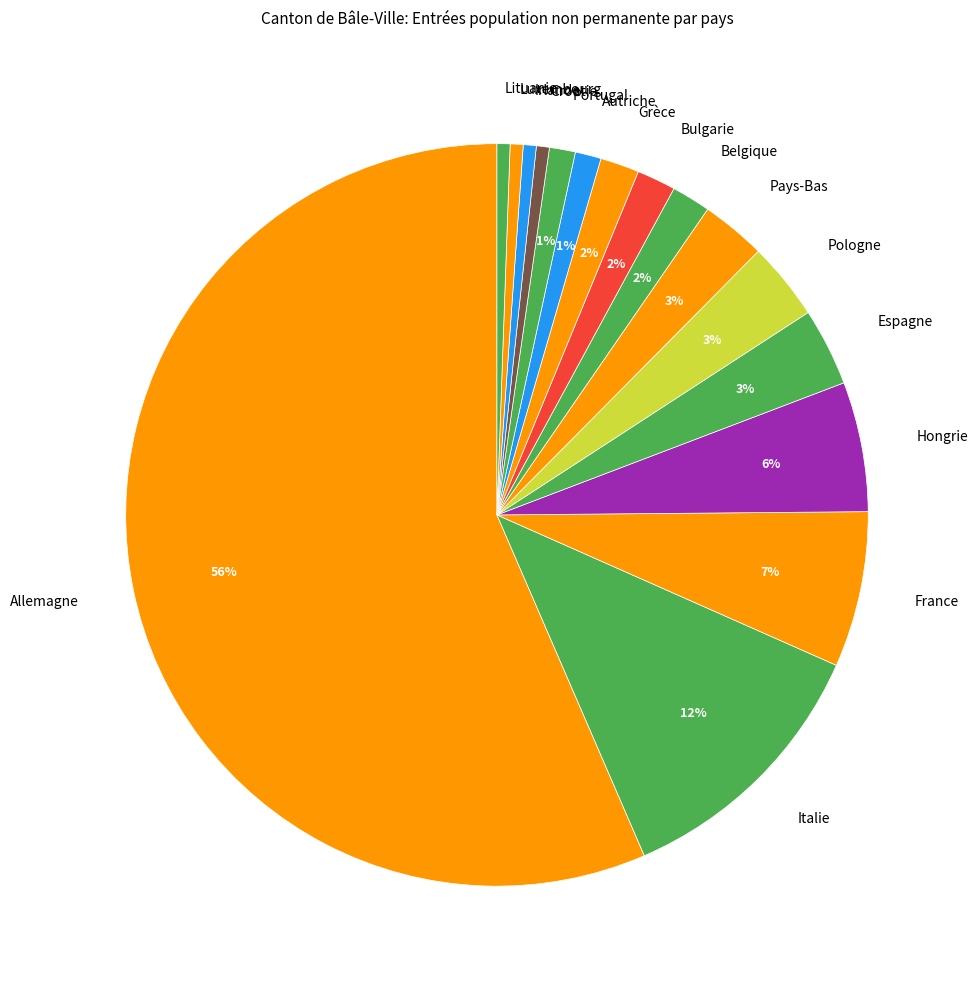

Do France and Italie together represent more than half of the pie?

No